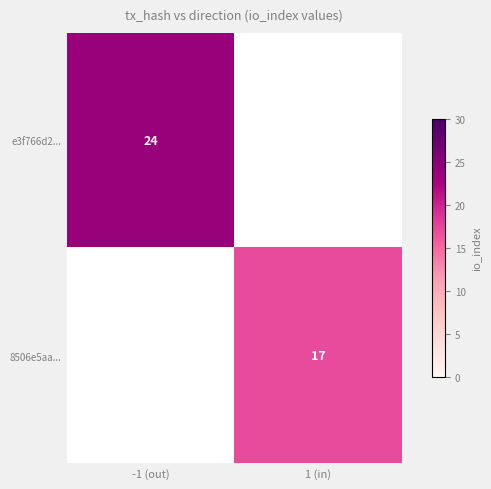

Is the value of e3f766d2... at -1 (out) greater than the value of 8506e5aa... at 1 (in)?

Yes